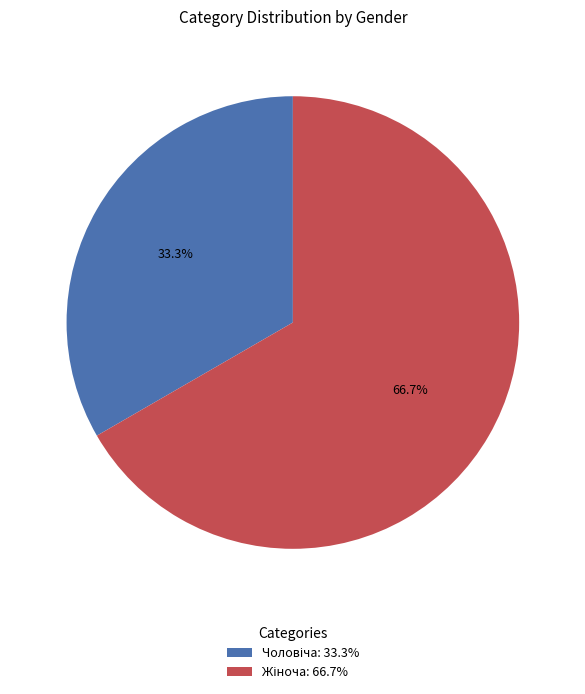

How many slices are in this pie chart?

2